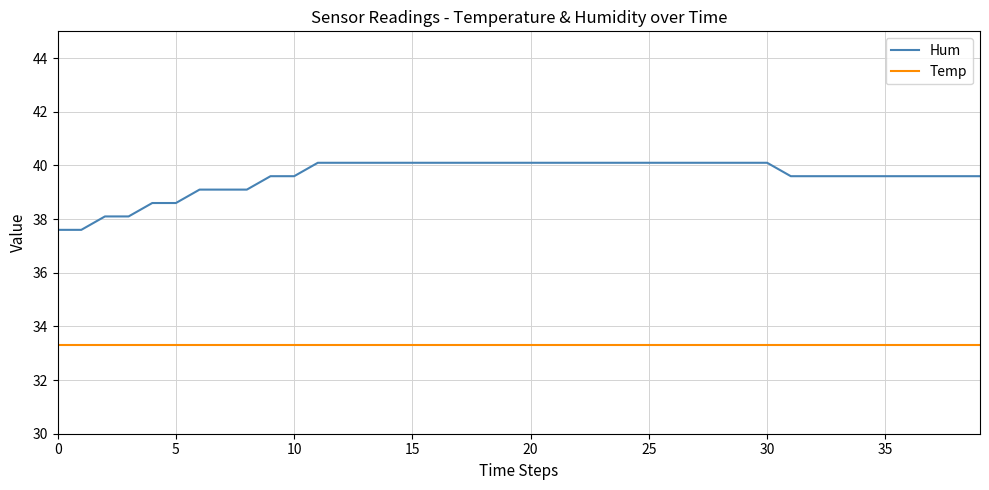

What is the average value of the Hum series?

39.6